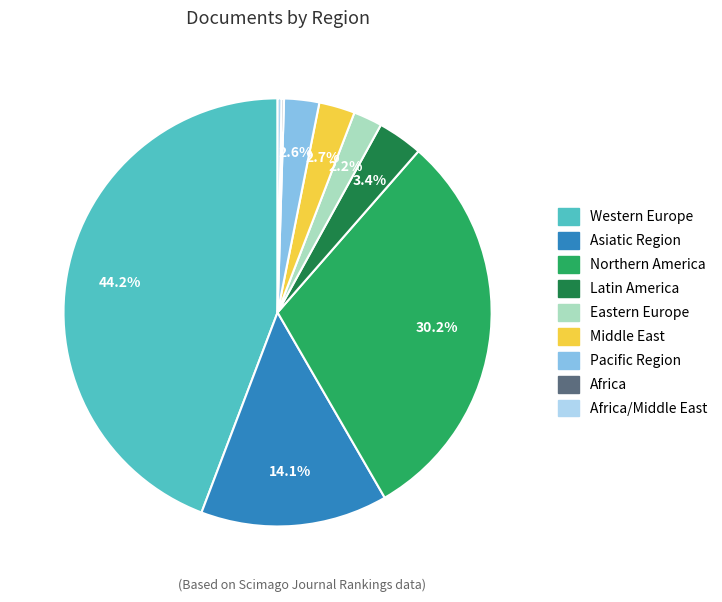

Is there any slice that represents more than half of the pie?

No